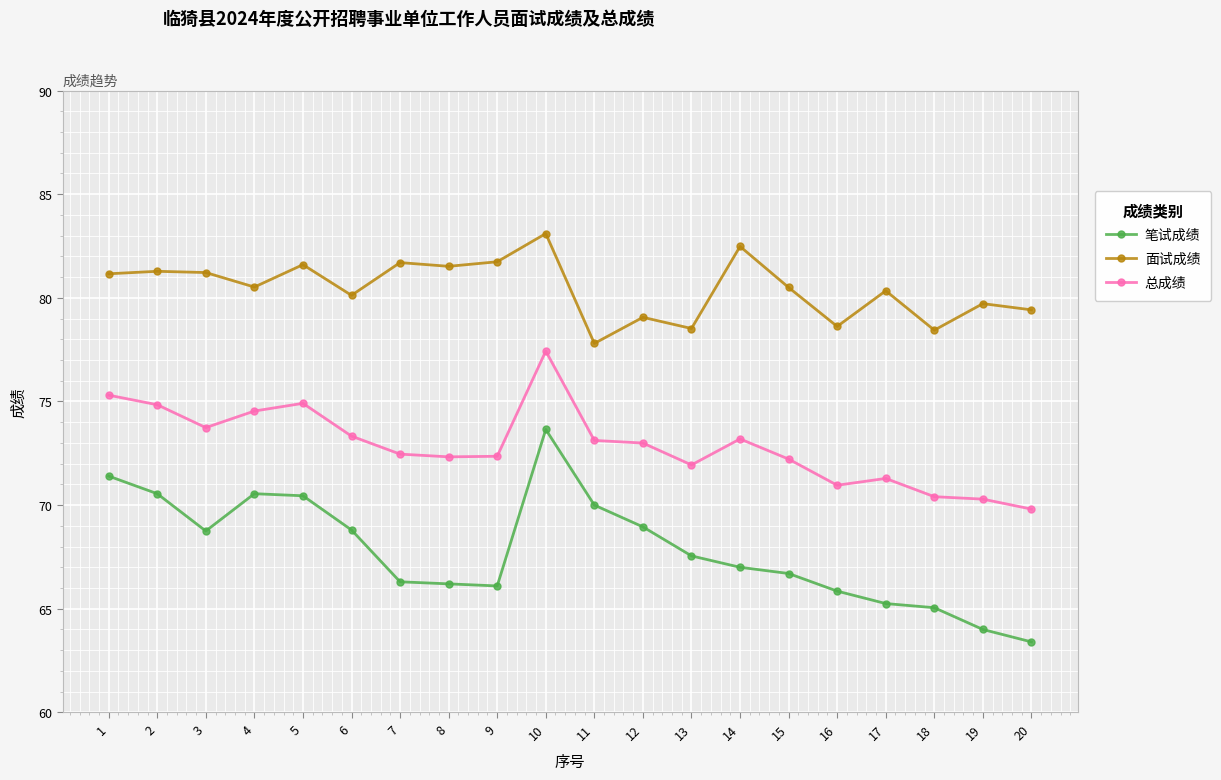

At which category does the chart reach its peak across all series?

10